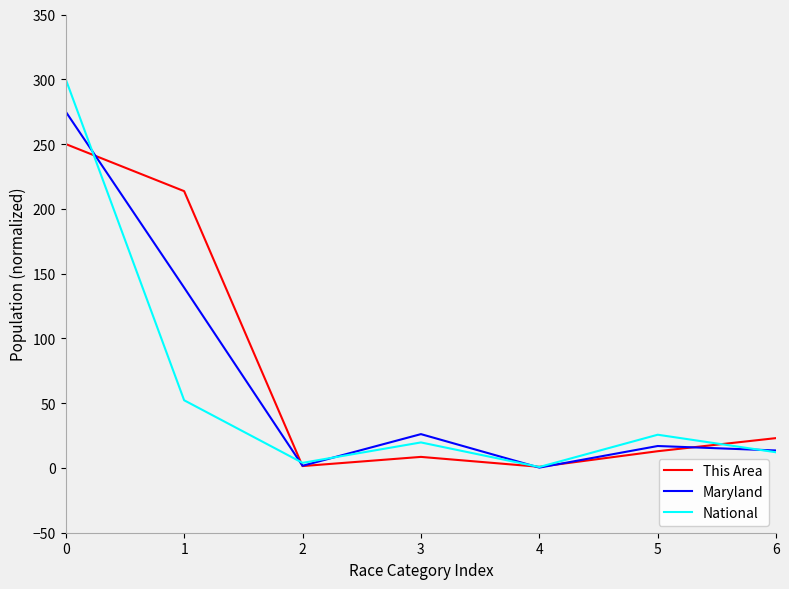

What is the sum of the This Area values at 3 and 4?

9.4